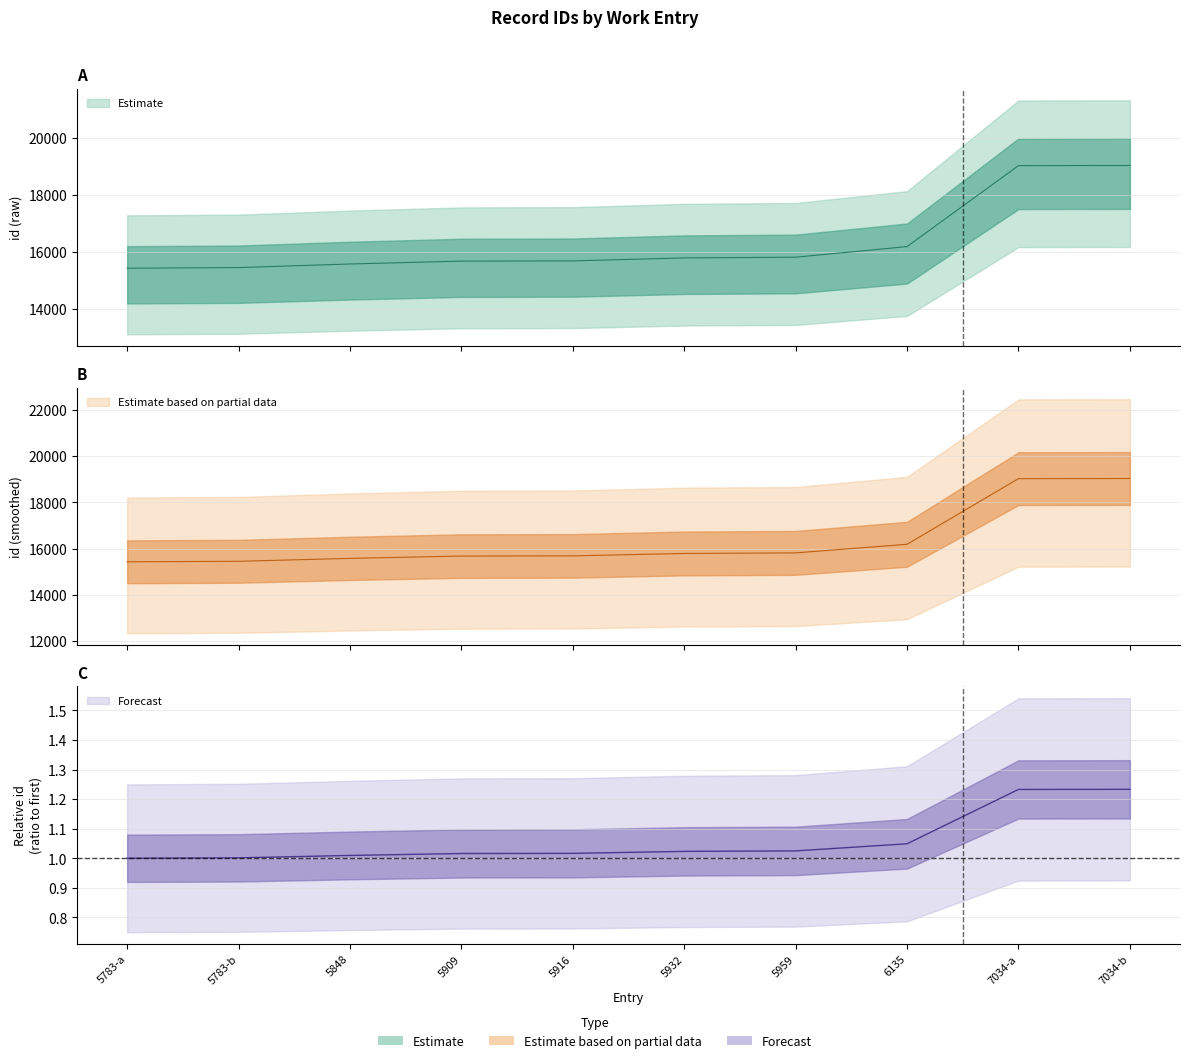

Does the chart have visible grid lines?

Yes